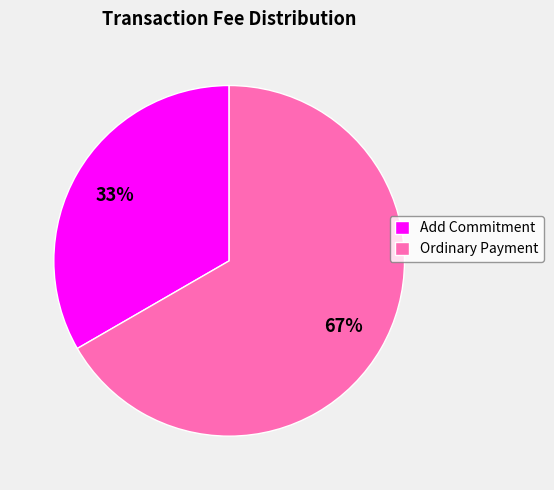

Is the sum of Ordinary Payment and Add Commitment greater than half?

Yes